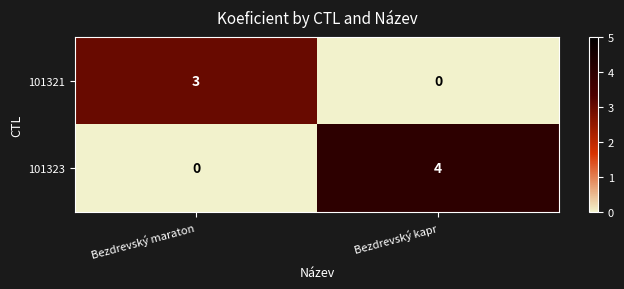

What is the spread (max minus min) of values at Bezdrevský maraton?

3